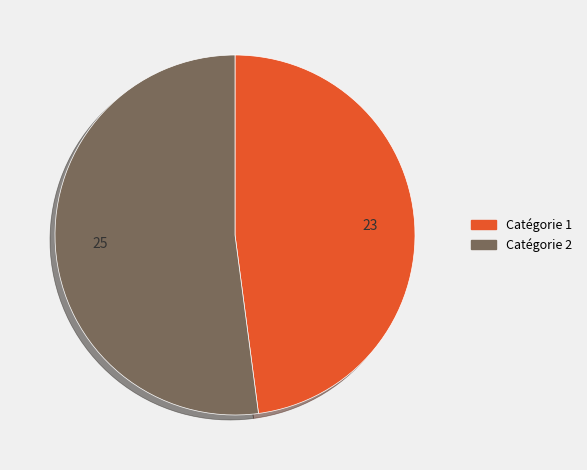

Is there any slice that represents more than half of the pie?

Yes